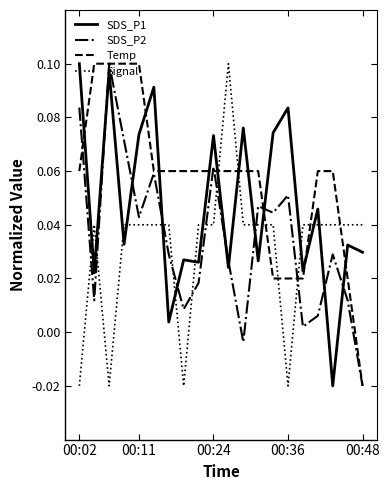

Which series has the largest total across all categories?

Temp